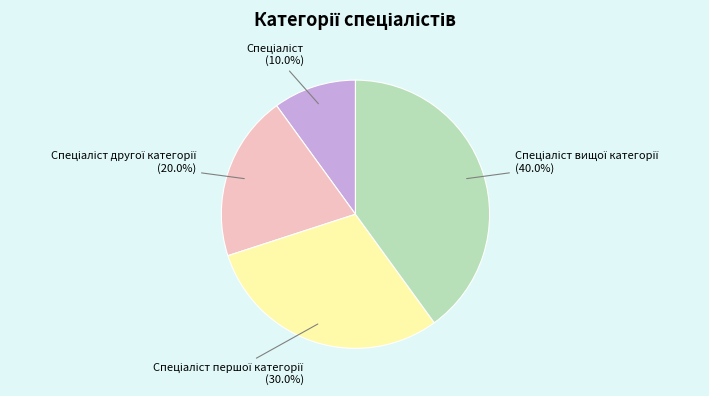

Is there any slice that represents more than half of the pie?

No